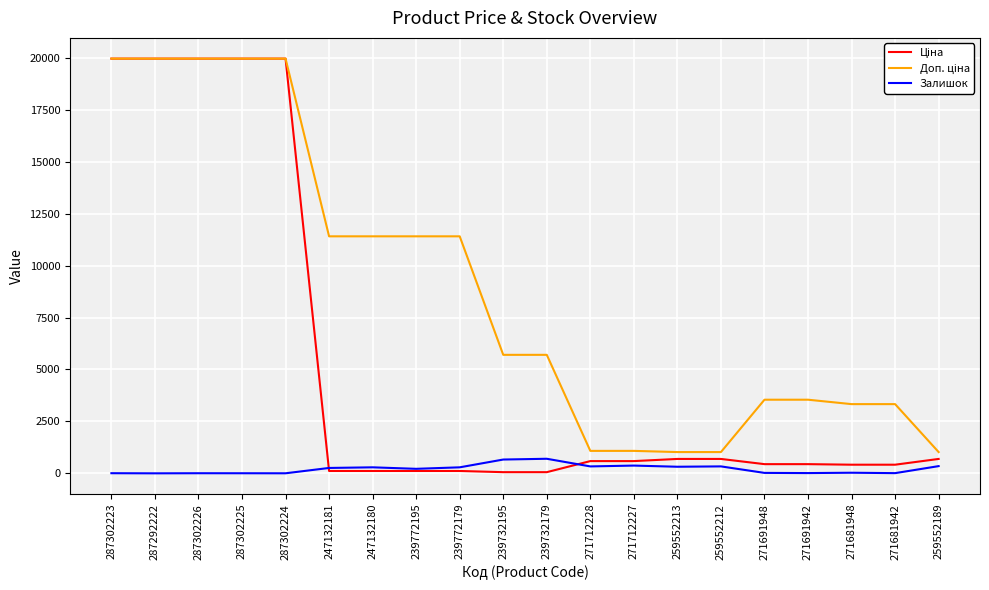

What is the sum of the Залишок values at 239772179 and 239732179?

992.0